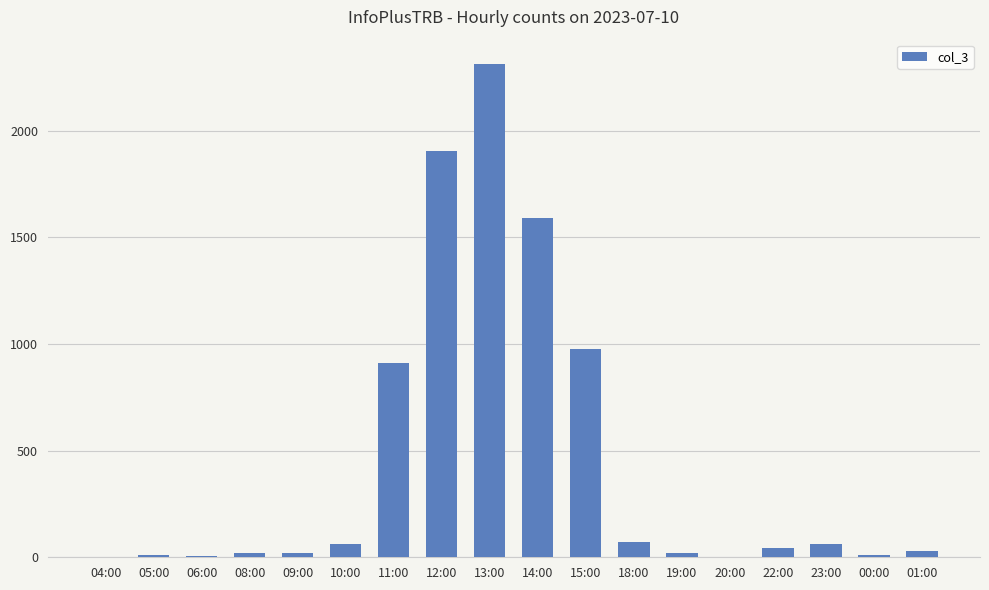

Does the chart contain stacked bars?

No